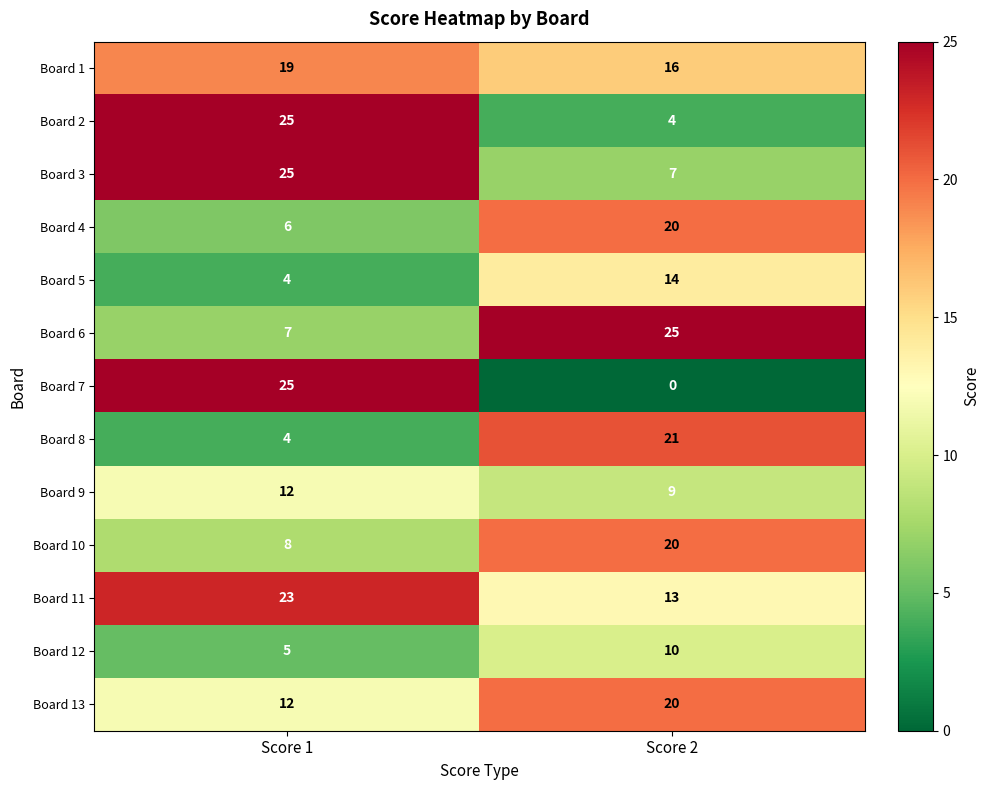

Reading right to left, extract all data points from this chart.

Board 1: Score 2=16	Score 1=19
Board 2: Score 2=4	Score 1=25
Board 3: Score 2=7	Score 1=25
Board 4: Score 2=20	Score 1=6
Board 5: Score 2=14	Score 1=4
Board 6: Score 2=25	Score 1=7
Board 7: Score 2=0	Score 1=25
Board 8: Score 2=21	Score 1=4
Board 9: Score 2=9	Score 1=12
Board 10: Score 2=20	Score 1=8
Board 11: Score 2=13	Score 1=23
Board 12: Score 2=10	Score 1=5
Board 13: Score 2=20	Score 1=12